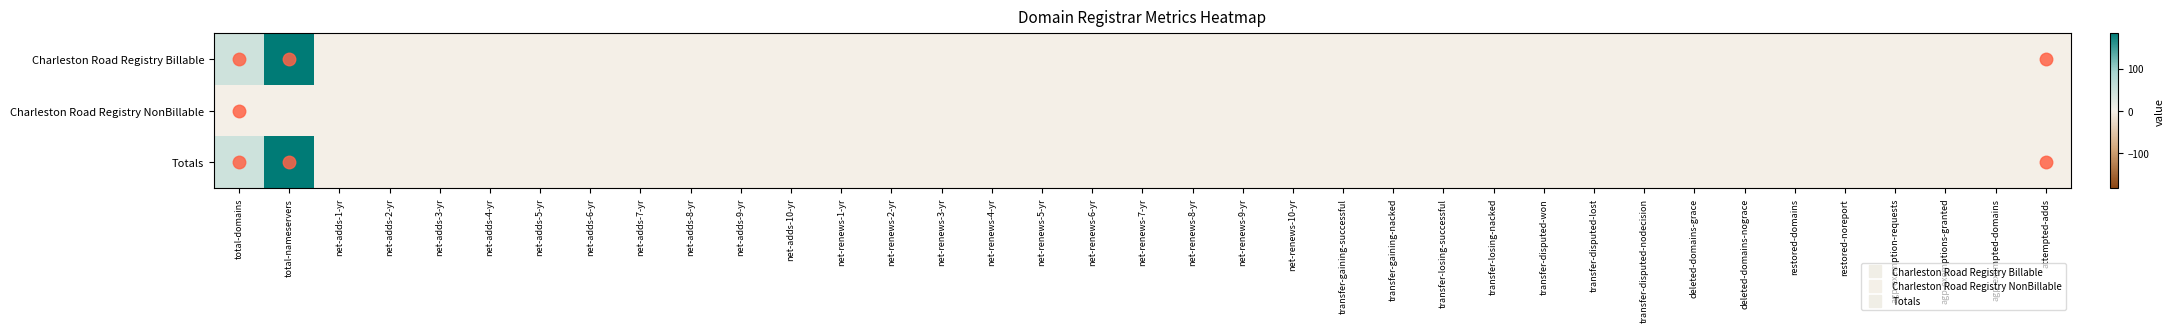

Which series has the largest range (max minus min)?

Charleston Road Registry Billable